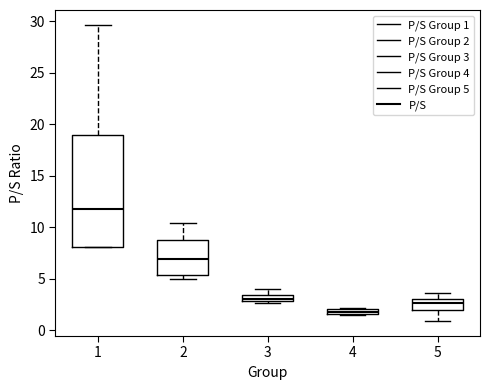

Comparing the boxes themselves (not the whiskers), which one is the tallest?

1